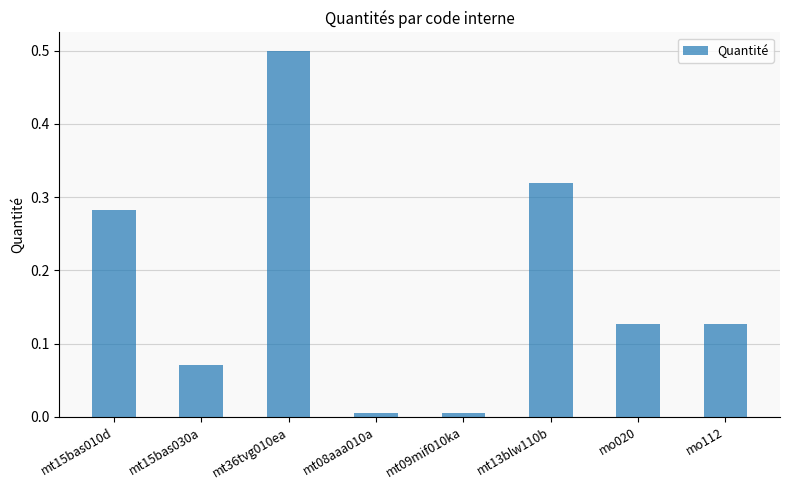

Which has a higher value, mo020 or mt36tvg010ea?

mt36tvg010ea